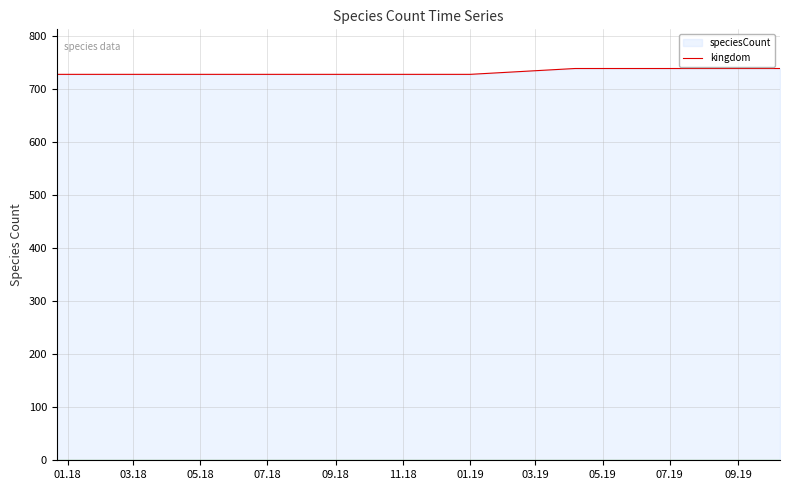

Is it true that the value at 2018-09-28 is 1224?

False